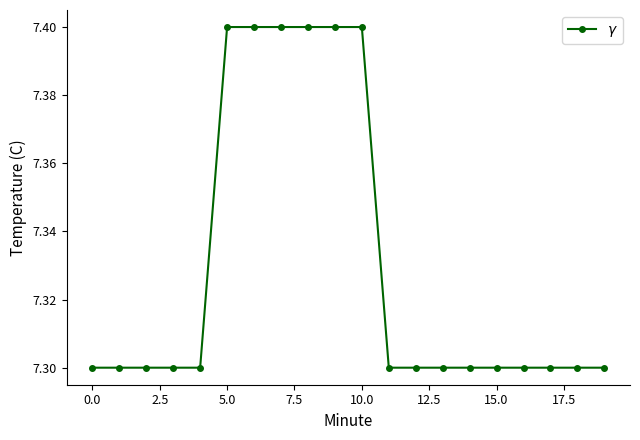

Reading left to right, list all the values displayed in this chart.

7.3	7.3	7.3	7.3	7.3	7.4	7.4	7.4	7.4	7.4	7.4	7.3	7.3	7.3	7.3	7.3	7.3	7.3	7.3	7.3